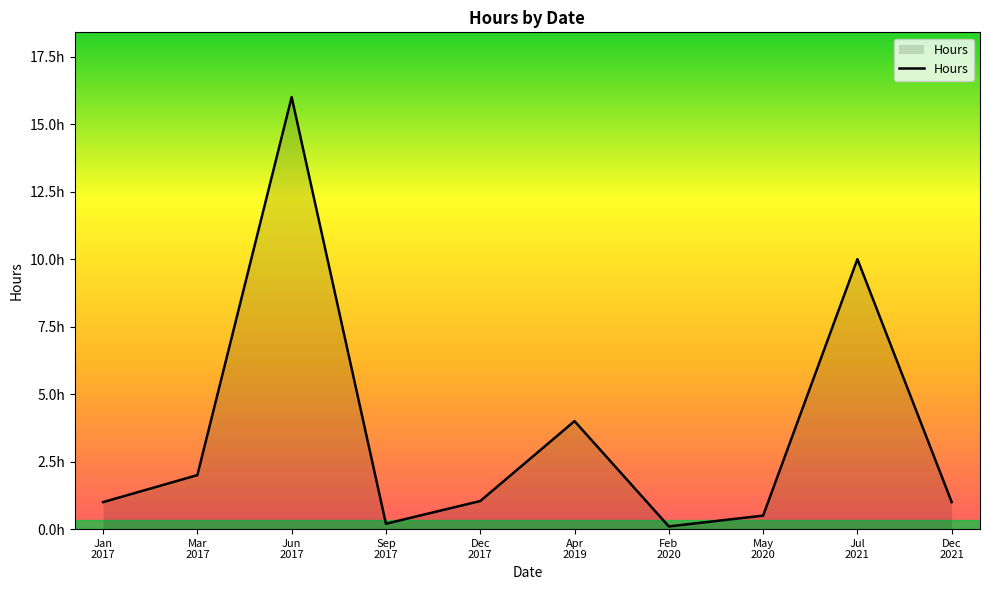

What is the sum of the values at Mar
2017 and Sep
2017?

2.2